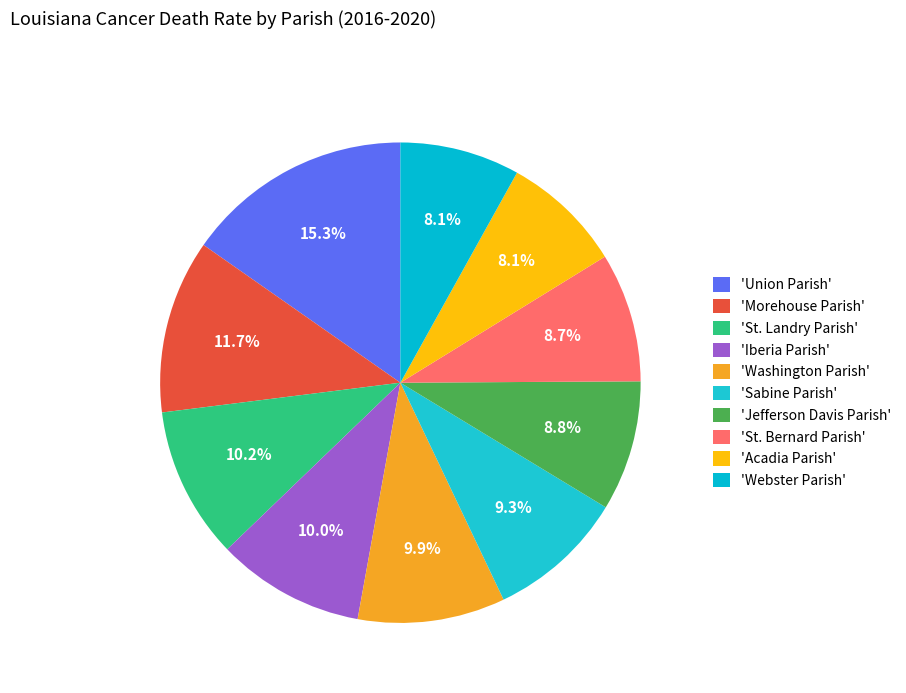

Count the number of slices in the pie.

10